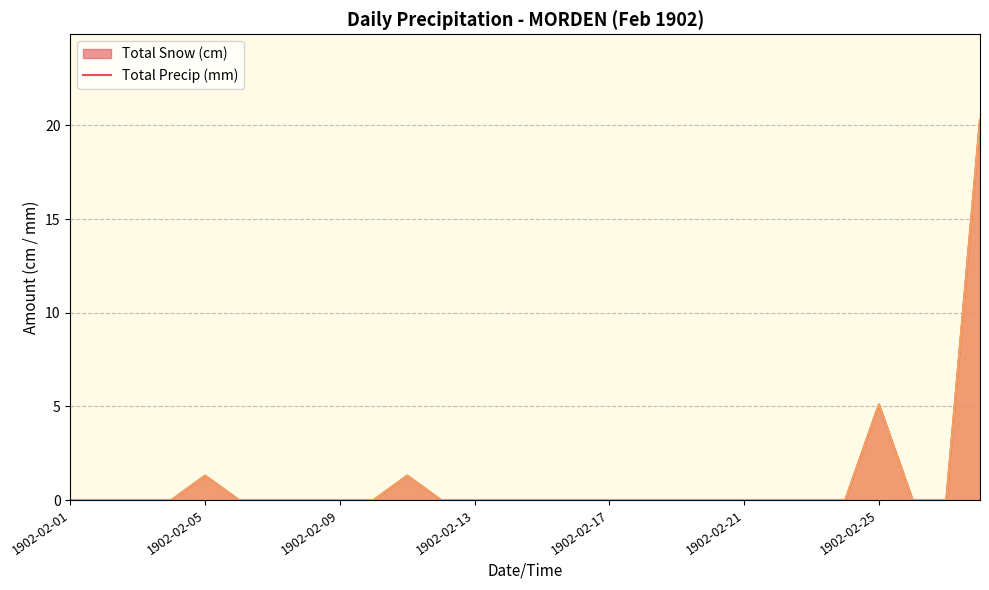

True or false: Total Precip (mm) has more than 2 interior local peaks.

True